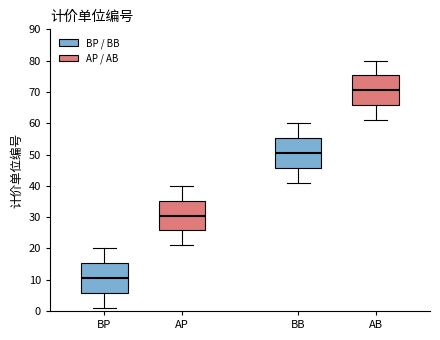

Reading left to right, read every box against the y-axis: the position of its median line, the range the box covers, and the ends of its whiskers. The values are not printed on the chart, so give them approximately, as read against the axis.

BP: median 11, box 6 to 15, whiskers 1 to 20
AP: median 31, box 26 to 35, whiskers 21 to 40
BB: median 51, box 46 to 55, whiskers 41 to 60
AB: median 71, box 66 to 75, whiskers 61 to 80